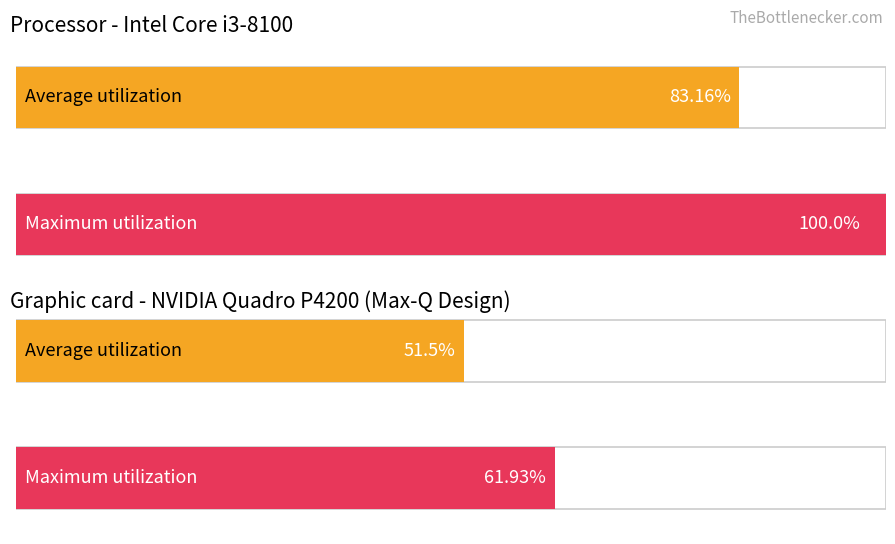

Rank the series by their maximum value, from lowest to highest.

Average utilization, Maximum utilization